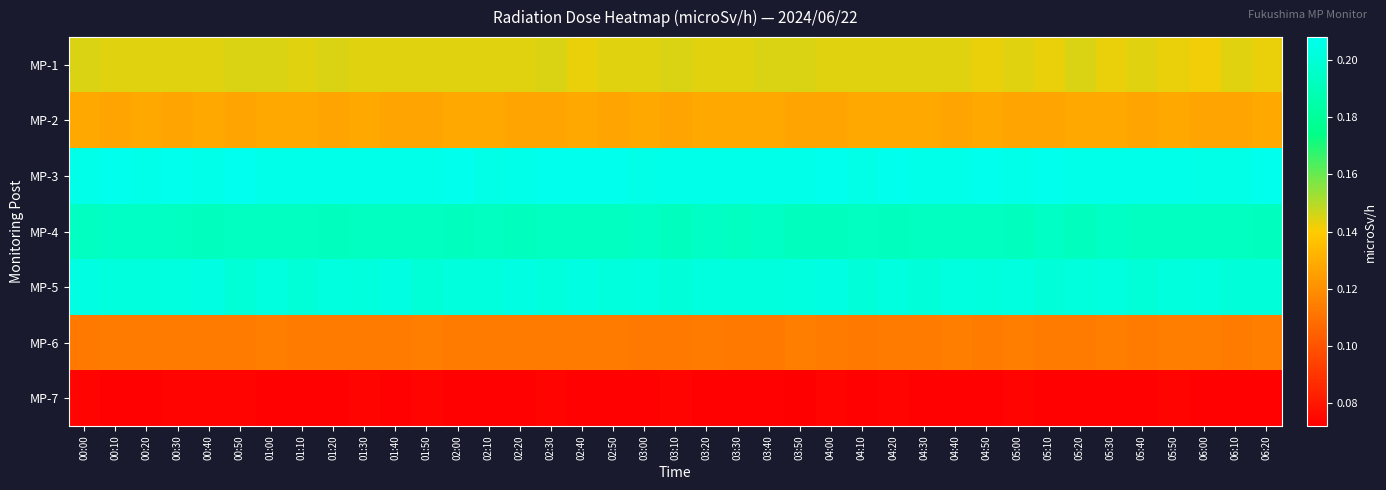

Which series has the largest total across all categories?

MP-3